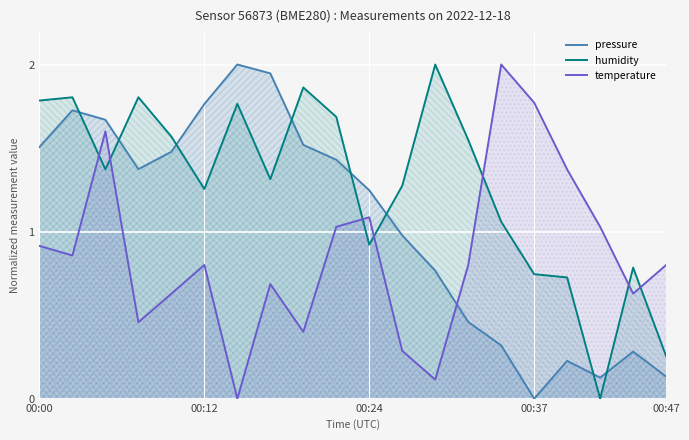

Which series has the largest range (max minus min)?

pressure